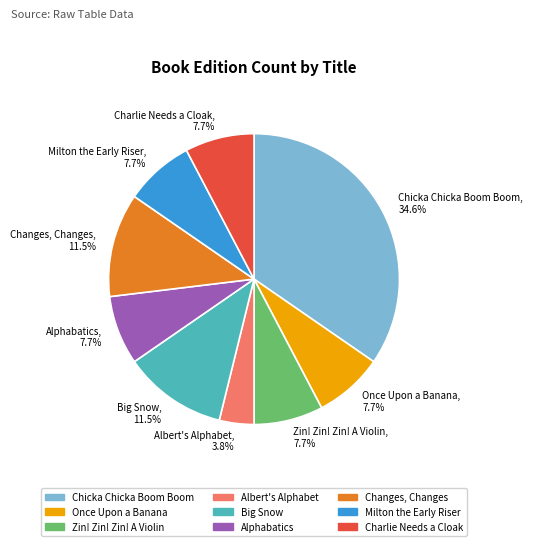

Between Changes, Changes, 11.5% and Milton the Early Riser, 7.7%, which is larger?

Changes, Changes, 11.5%